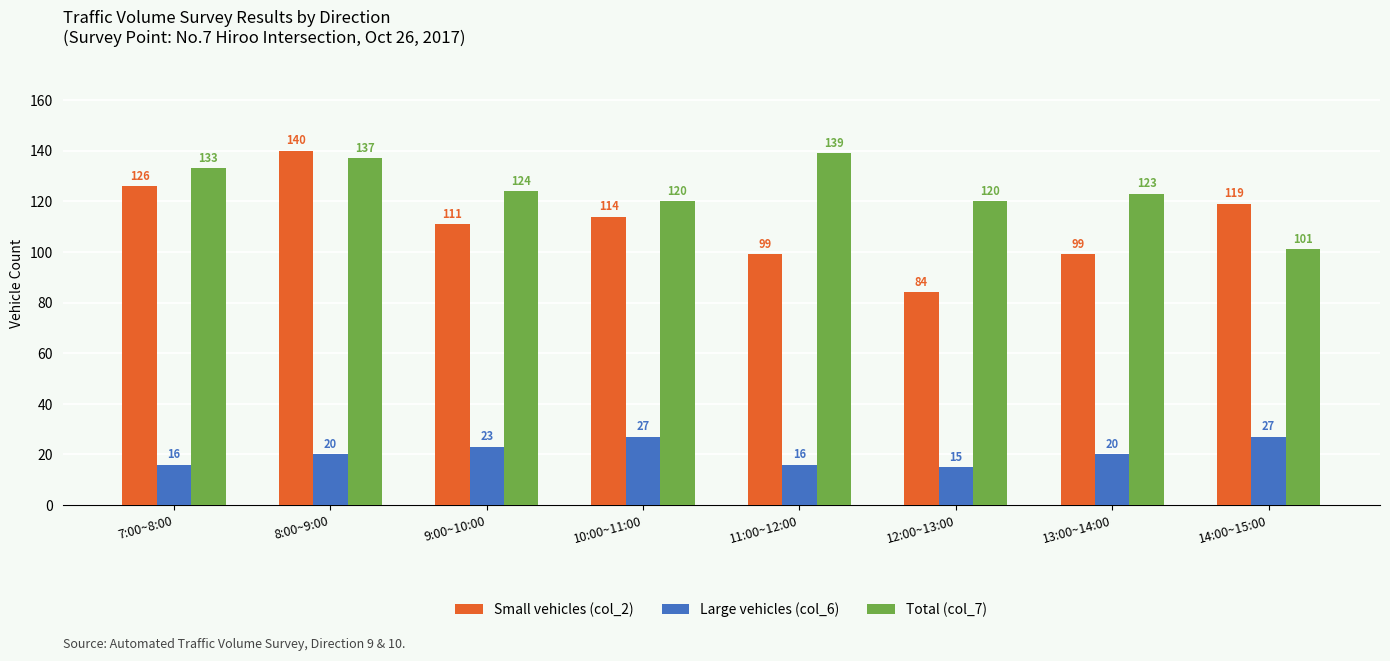

Is the value of Small vehicles (col_2) at 13:00~14:00 greater than the value of Total (col_7) at 8:00~9:00?

No